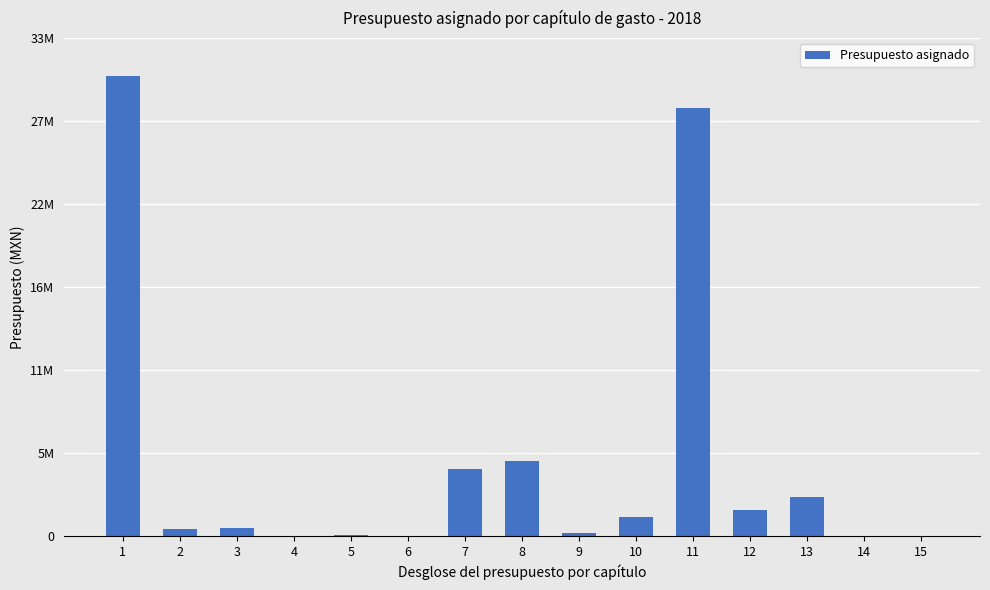

Rank the categories by value from highest to lowest.

1, 11, 8, 7, 13, 12, 10, 3, 2, 9, 5, 4, 6, 14, 15